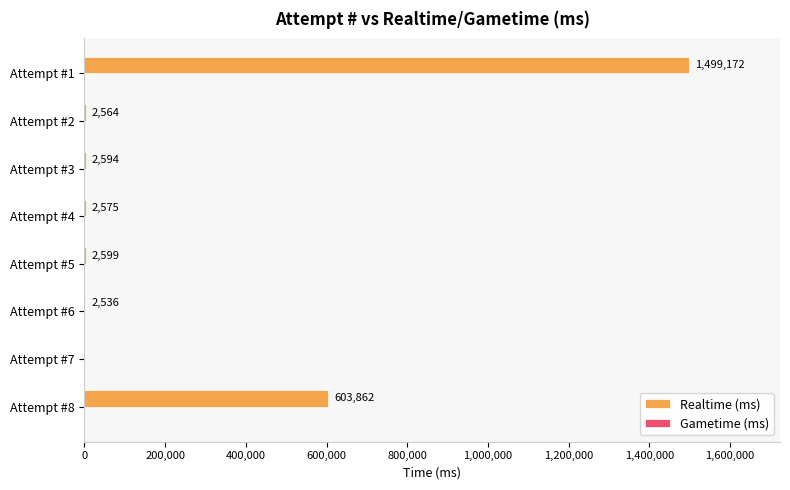

Are the bars horizontal?

Yes